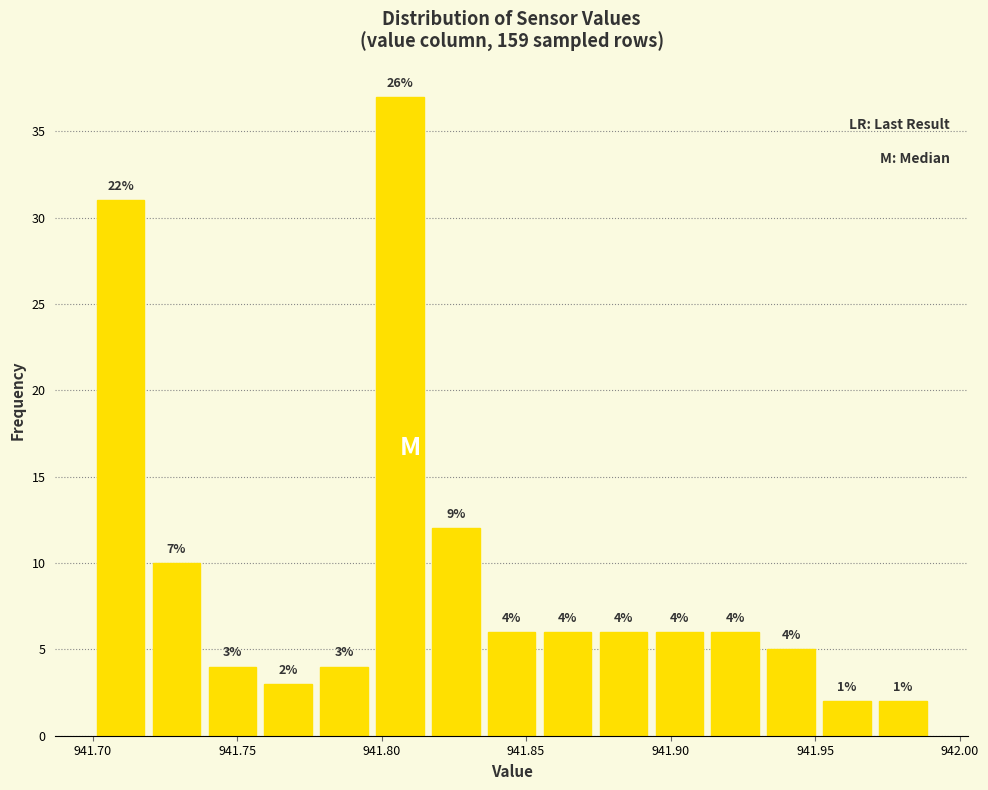

Around what value on the x-axis is the tallest bar? Give the approximate position of its centre, as read against the axis.

941.805